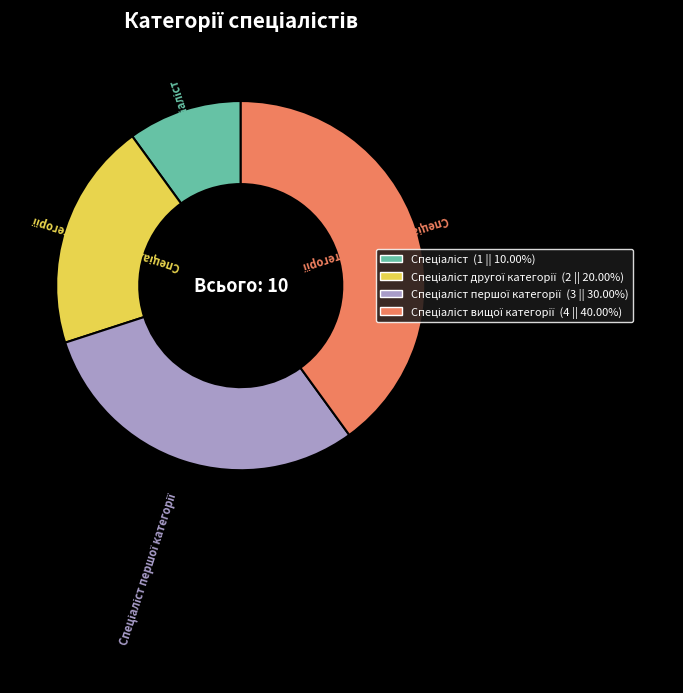

Is there any slice that represents more than half of the pie?

No